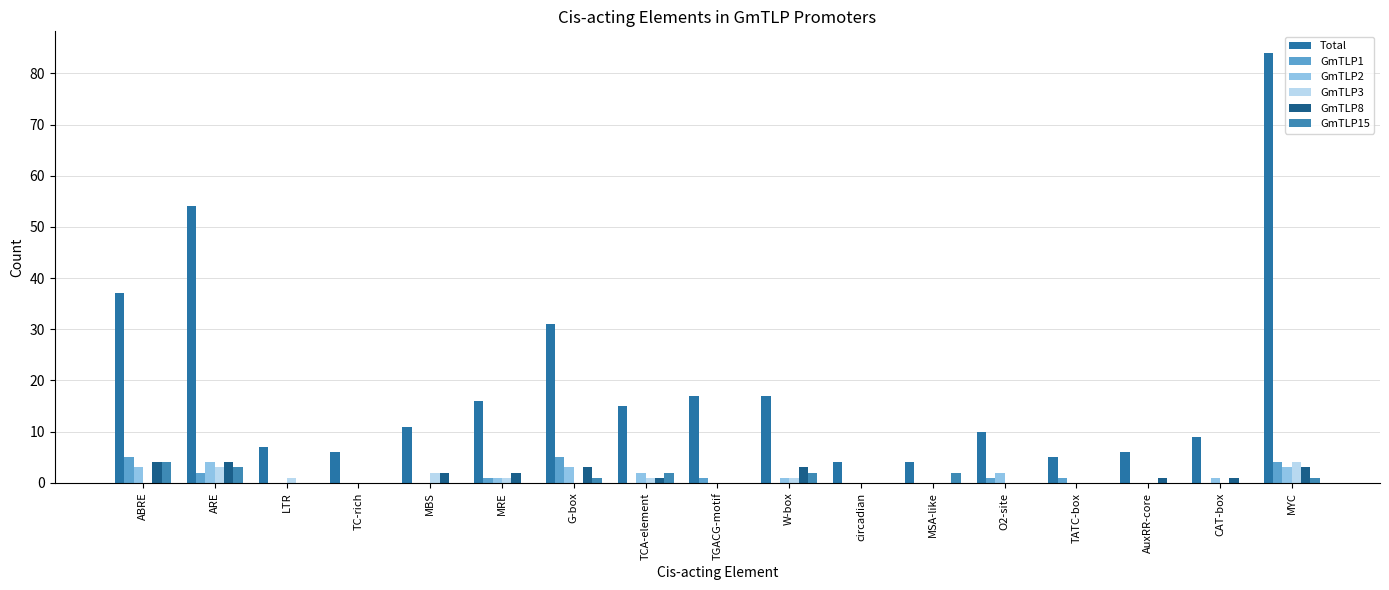

What is the average value of the Total series?

20